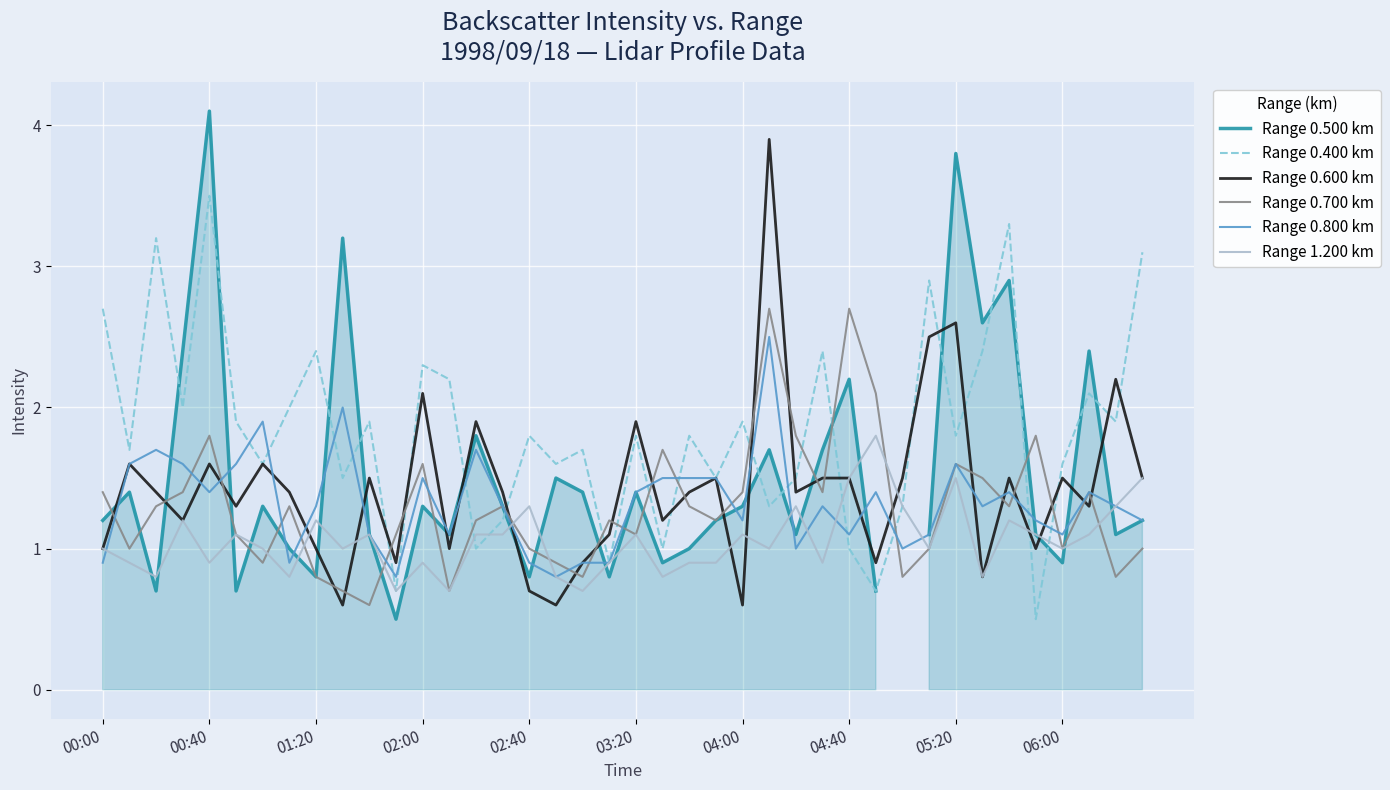

What is the minimum value for Range 0.600 km?

0.6